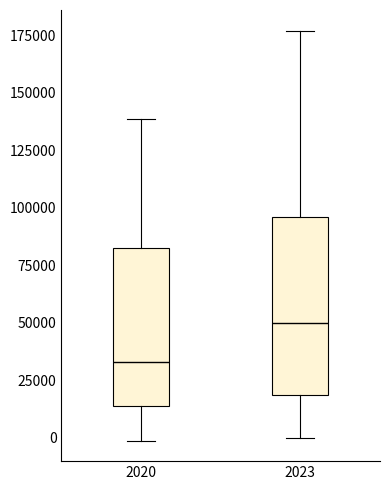

Which box is the tallest, from its lower edge to its upper edge?

2023